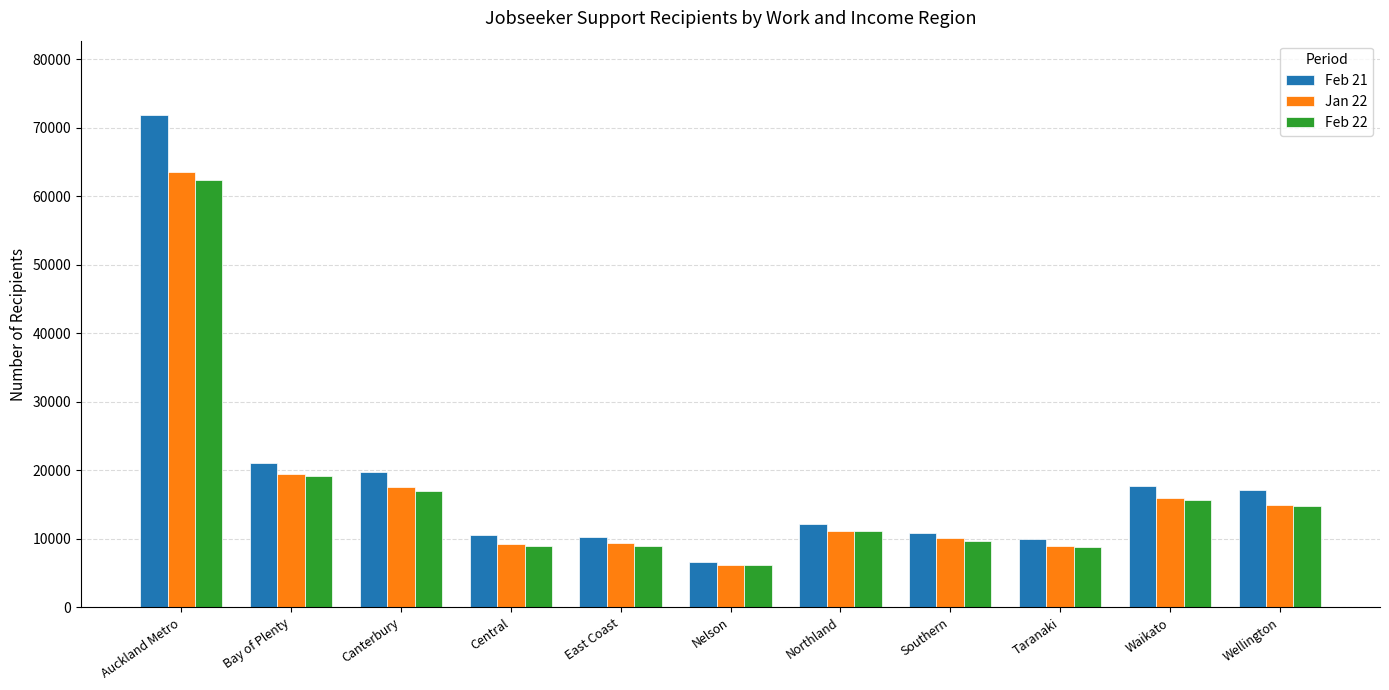

What is the highest value of the Feb 21 series?

71949